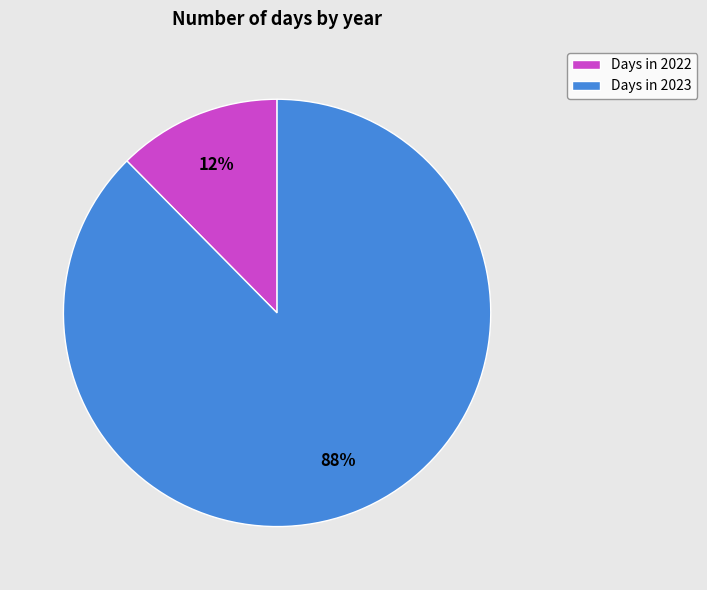

Is there a majority slice in this chart?

Yes